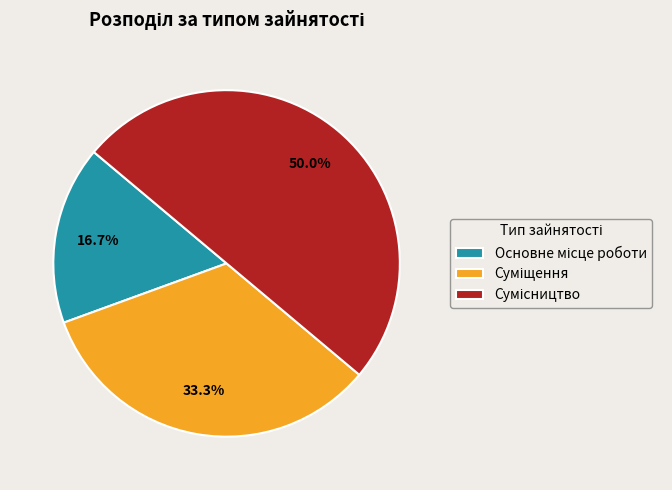

Does any single category account for the majority?

No